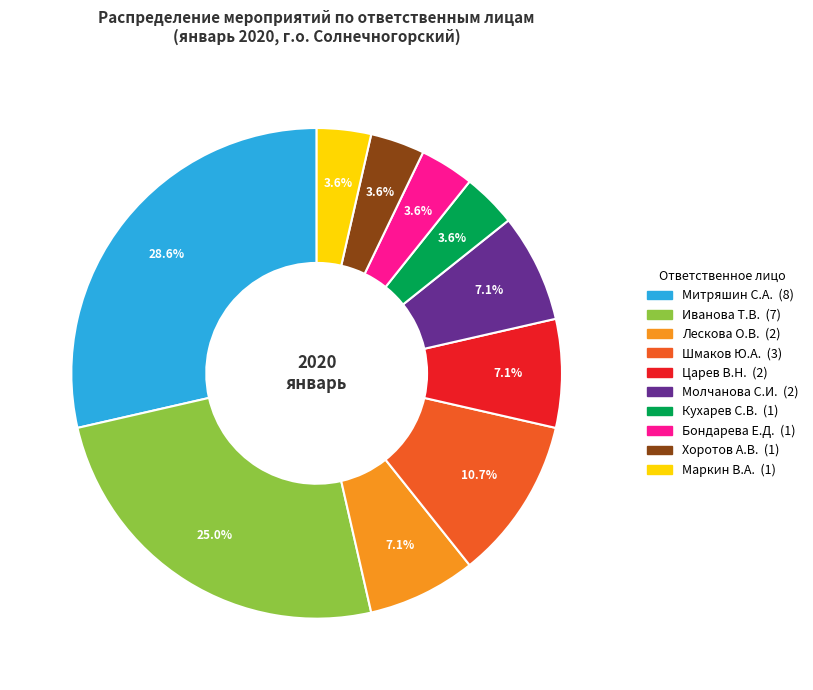

Does Бондарева Е.Д. represent more than half of the total?

No